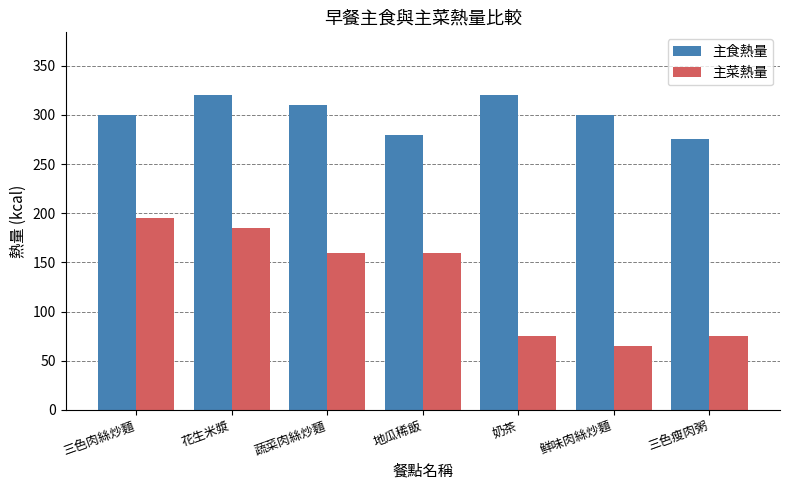

What is the minimum value shown in the chart?

65